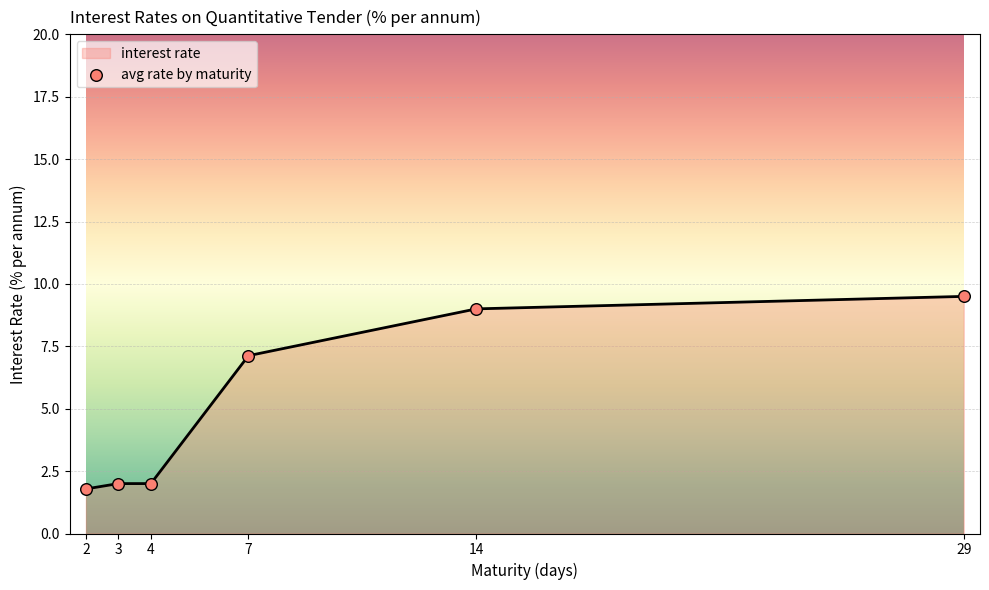

What is the minimum value for interest rate?

1.8